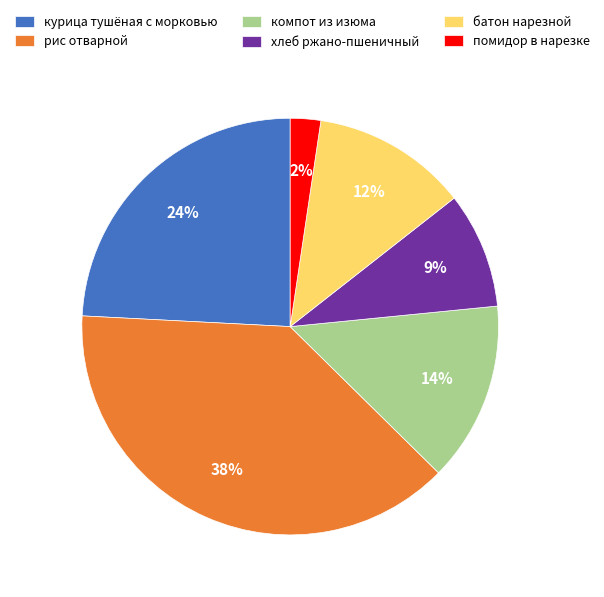

Is компот из изюма the majority of the pie?

No